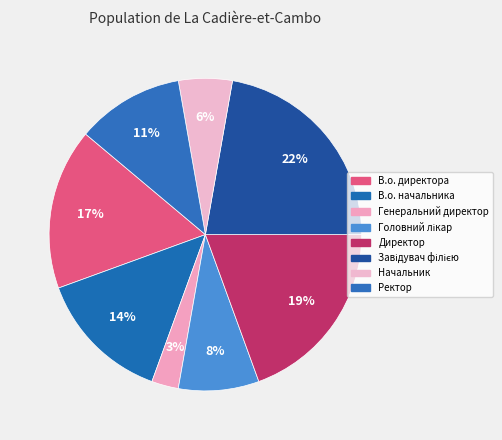

To the nearest percent, what is the difference between the Начальник and Головний лікар slice percentages?

3%